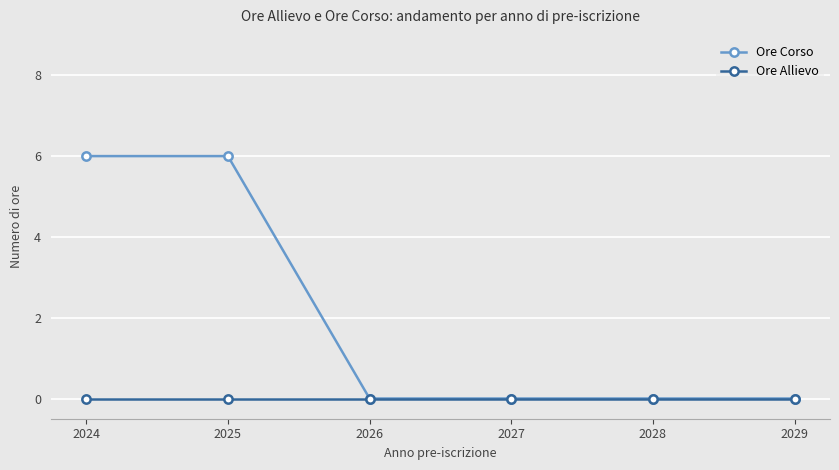

Is this an area chart (filled region under the line)?

No